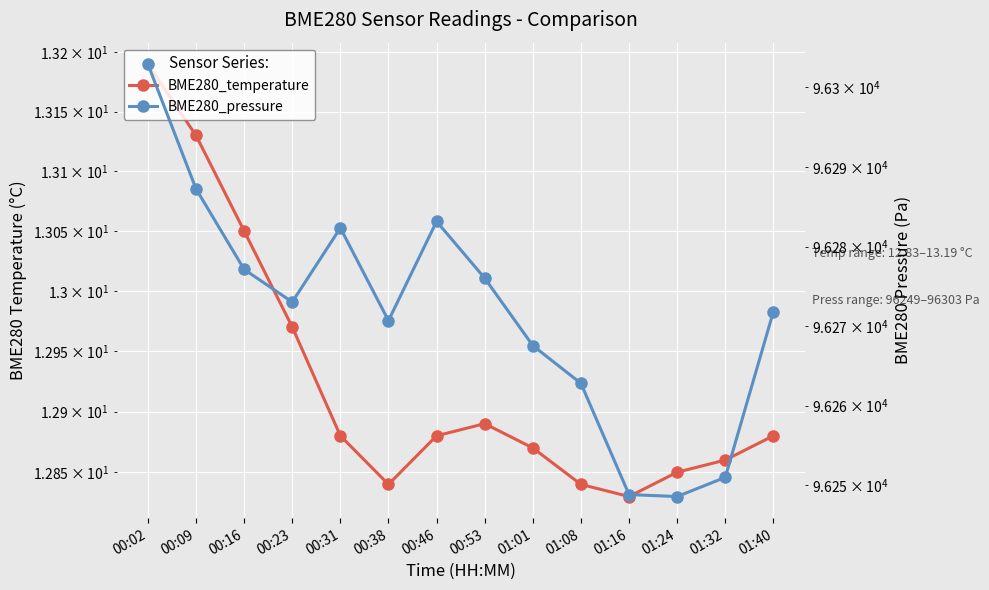

List the labels in order of BME280_temperature value, smallest first.

01:16, 00:38, 01:08, 01:24, 01:32, 01:01, 00:31, 00:46, 01:40, 00:53, 00:23, 00:16, 00:09, 00:02